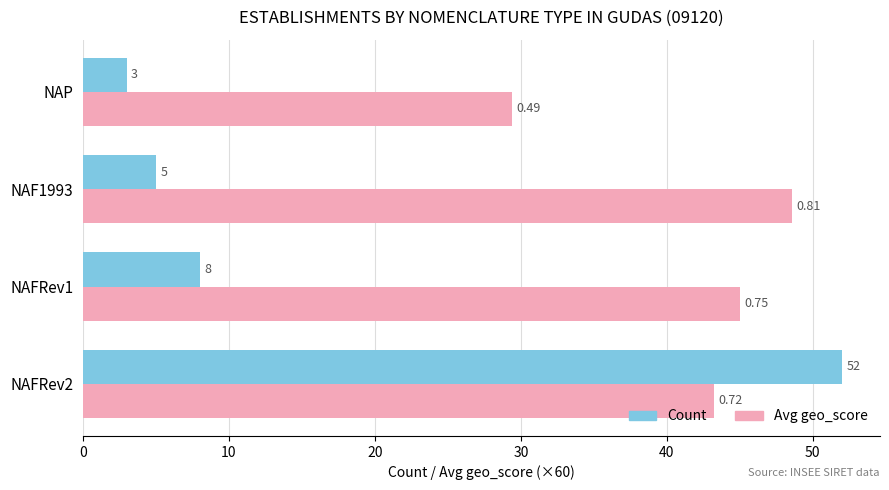

Which label corresponds to the smallest value in the chart?

NAP